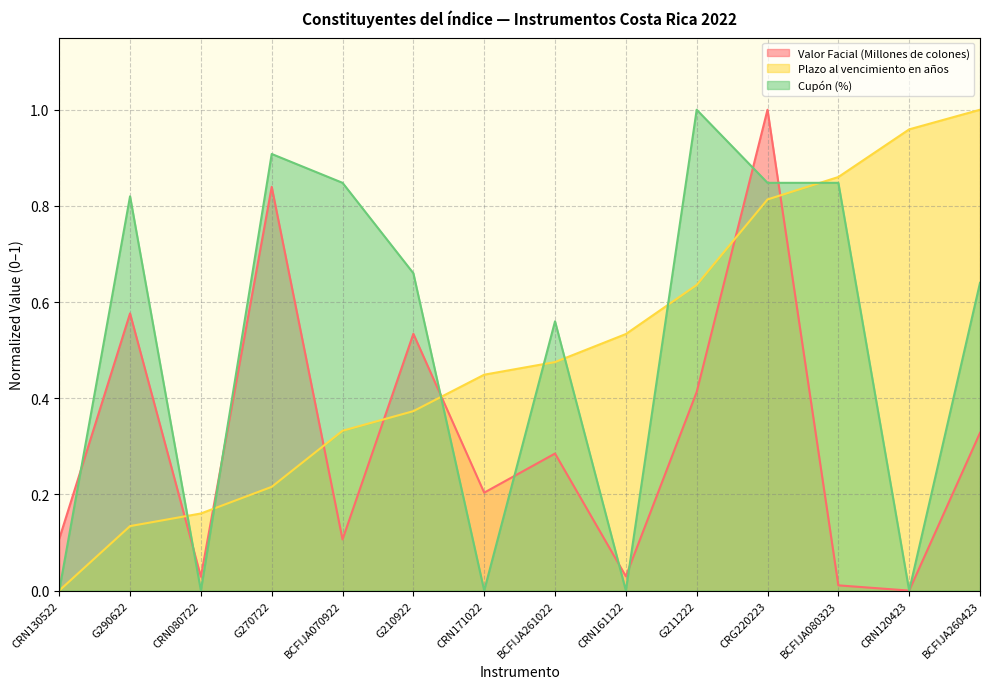

What is the sum of all Cupón (%) values?

7.1